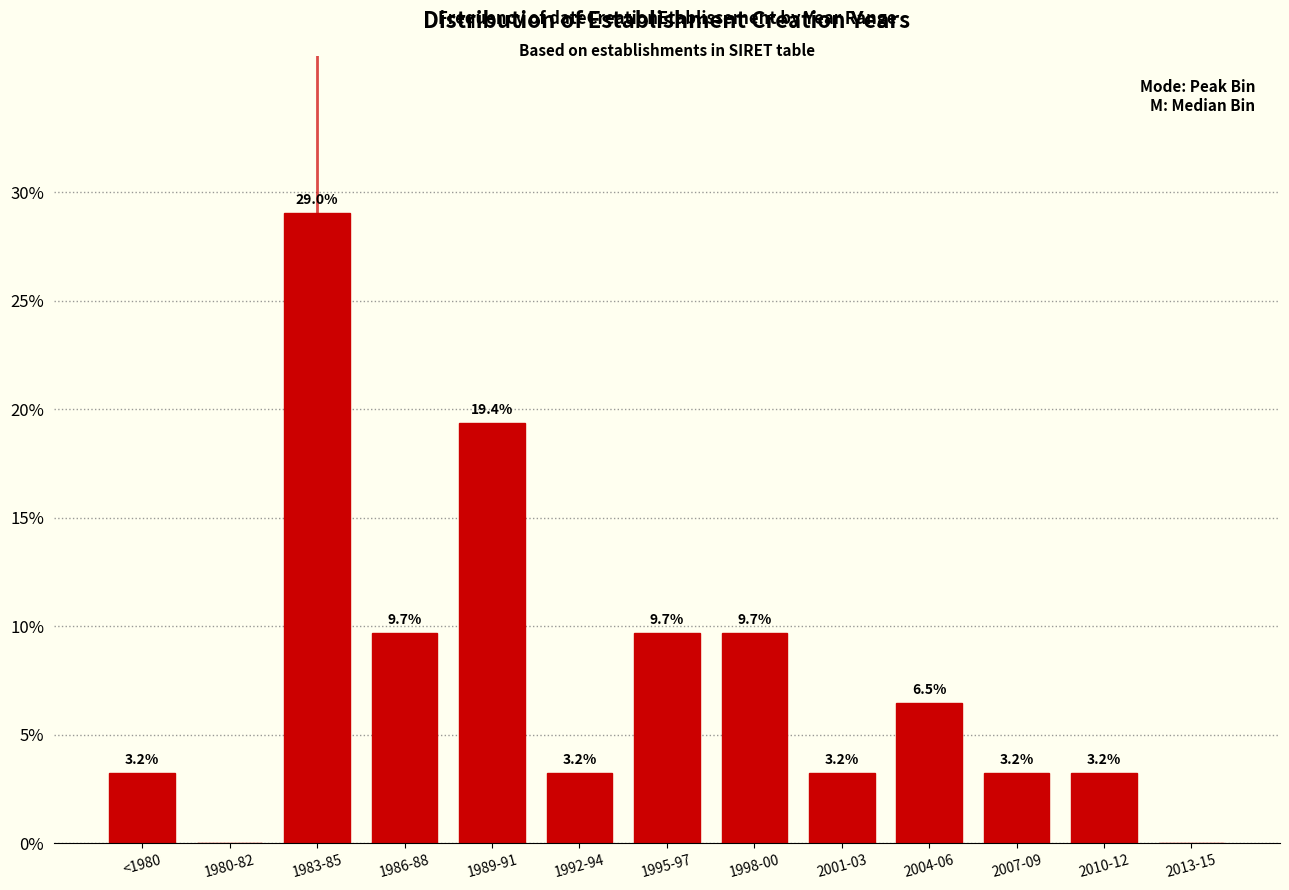

Reading left to right, list all the values displayed in this chart.

<1980=3.2	1980-82=0.0	1983-85=29.0	1986-88=9.7	1989-91=19.4	1992-94=3.2	1995-97=9.7	1998-00=9.7	2001-03=3.2	2004-06=6.5	2007-09=3.2	2010-12=3.2	2013-15=0.0